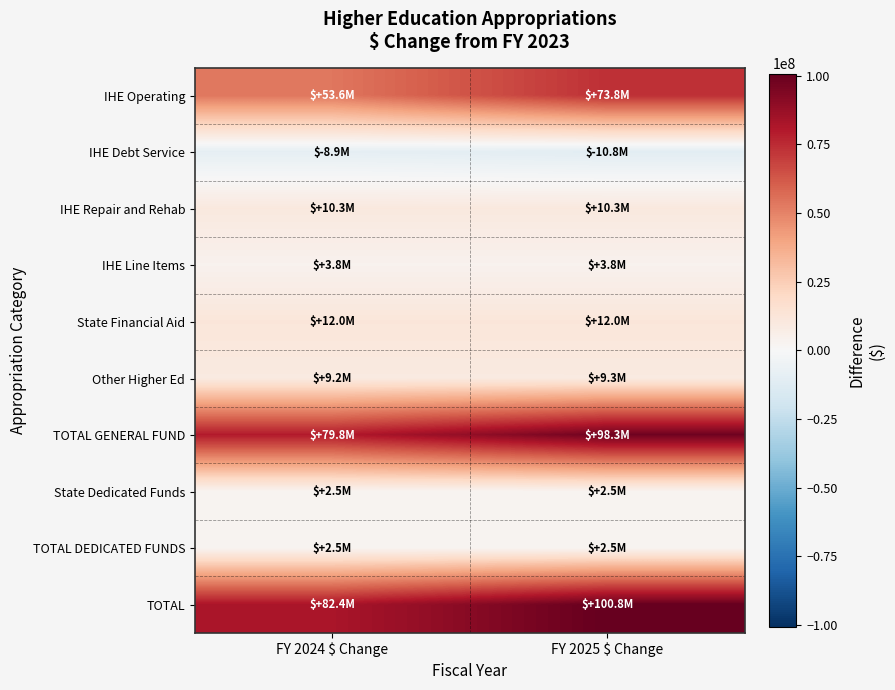

Between FY 2024 $ Change and FY 2025 $ Change, which series saw the biggest shift?

IHE Operating